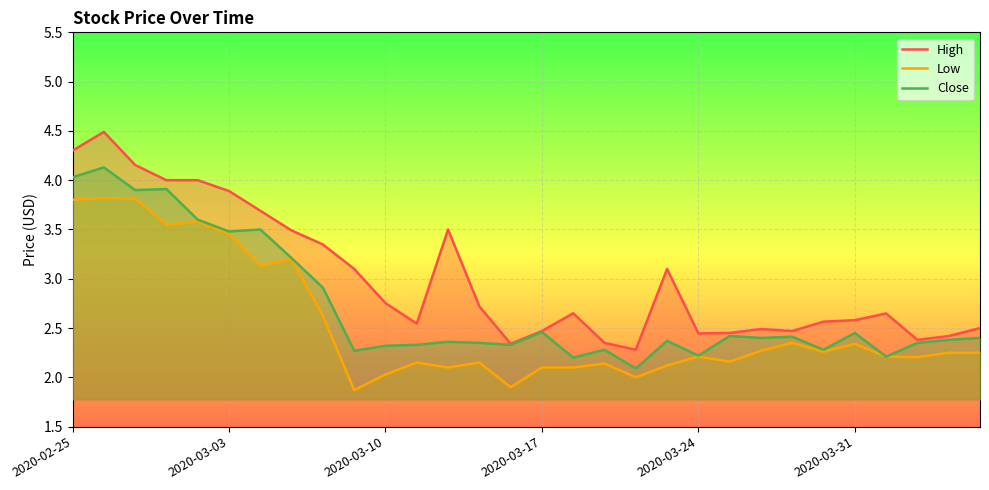

True or false: High and Low intersect in this chart.

False